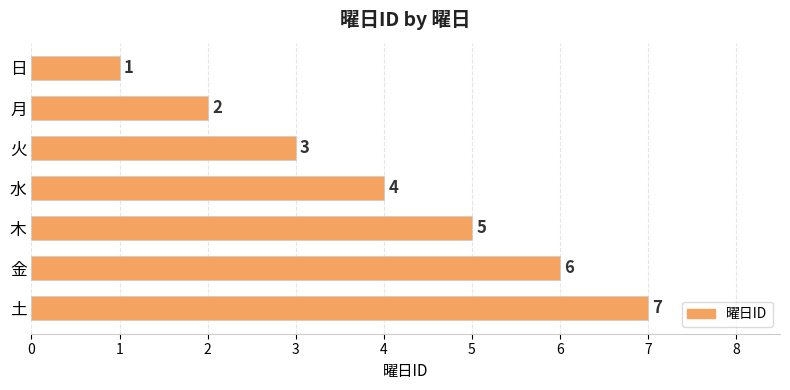

What is the label of the 7th bar from the top?

土